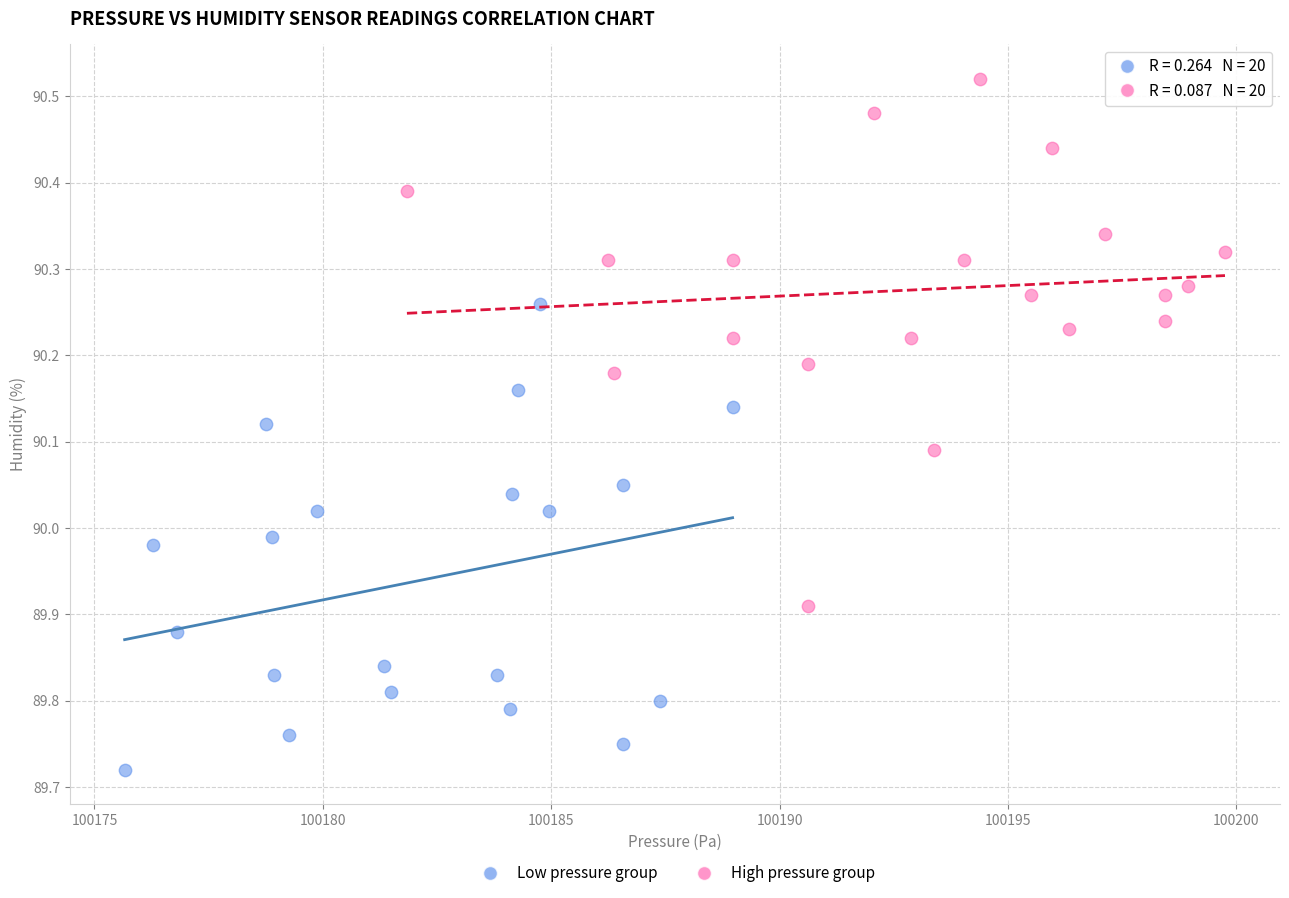

Which series reaches the maximum Y coordinate?

High pressure group